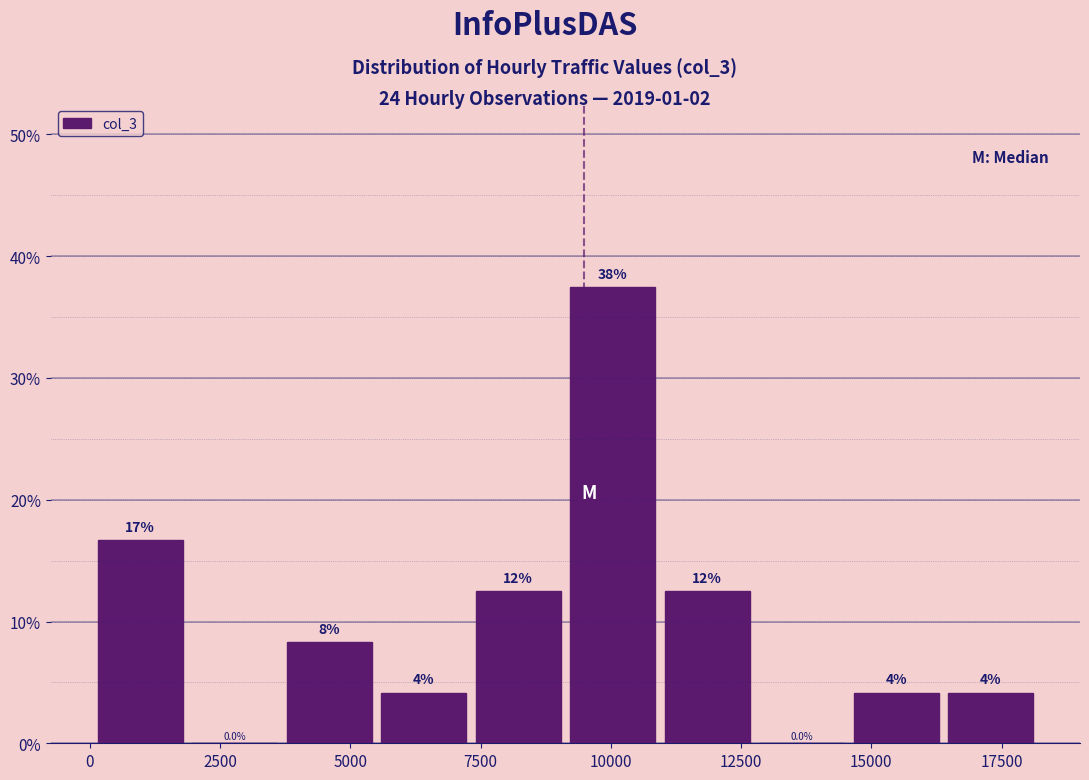

Read against the x-axis, roughly where is the centre of the tallest bar?

10000